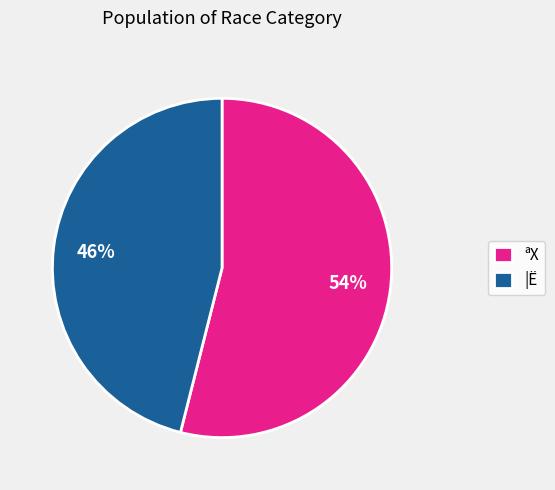

To the nearest percent, what percentage of the pie is ªX?

54%